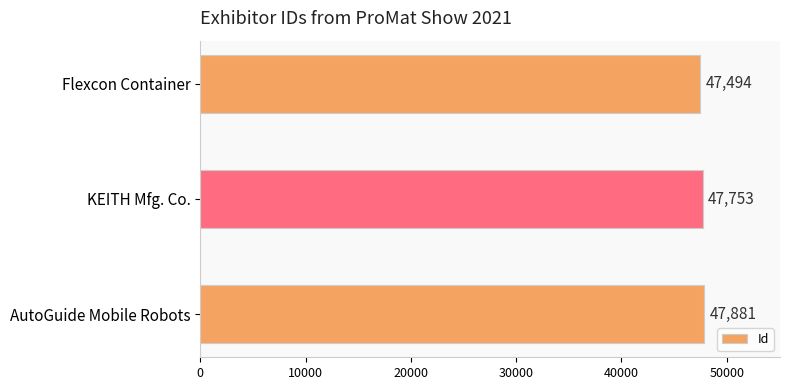

List the labels in order of value, smallest first.

Flexcon Container, KEITH Mfg. Co., AutoGuide Mobile Robots